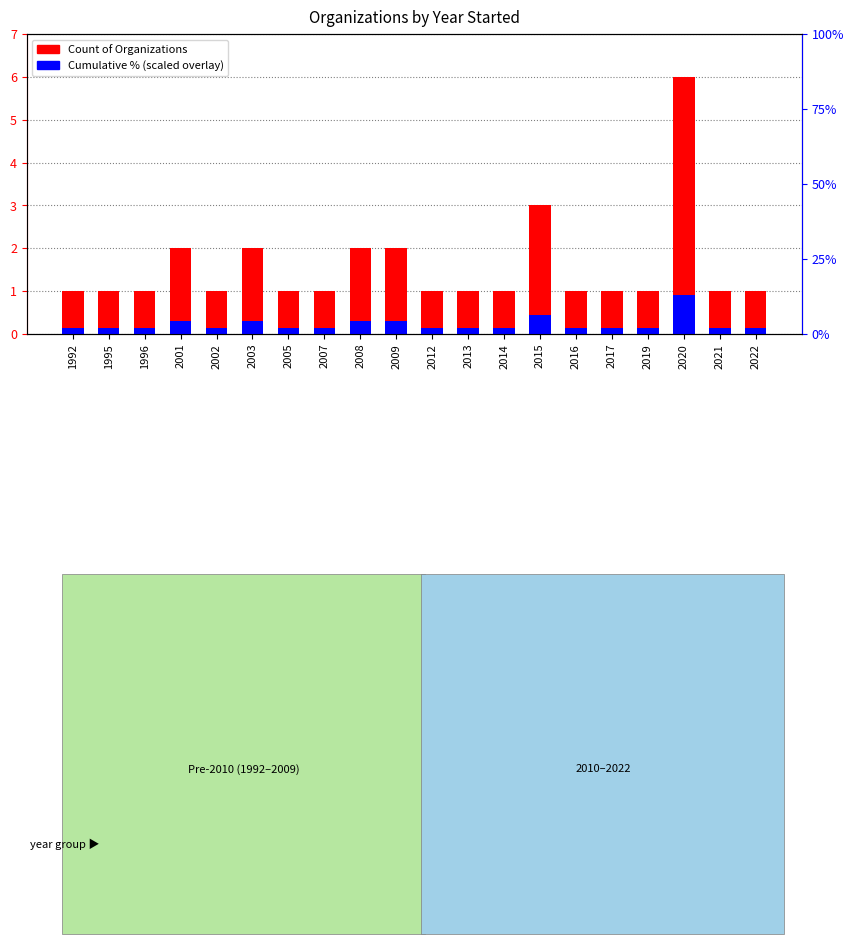

Which series has the largest range (max minus min)?

Count of Organizations